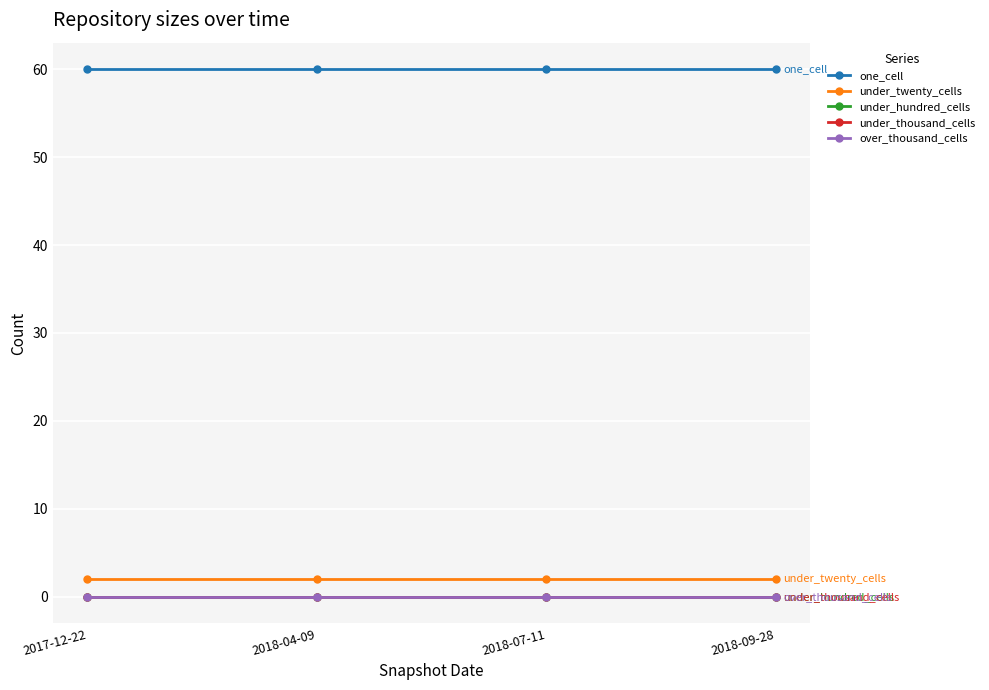

What are all the series names shown in the legend?

one_cell, under_twenty_cells, under_hundred_cells, under_thousand_cells, over_thousand_cells